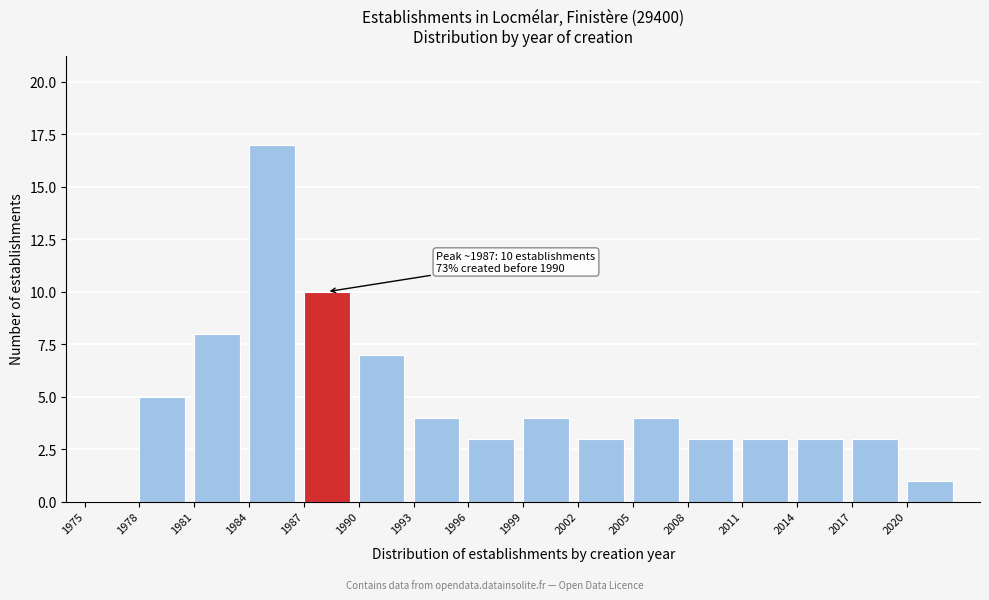

Which range on the x-axis has the tallest bar?

1984 to 1987